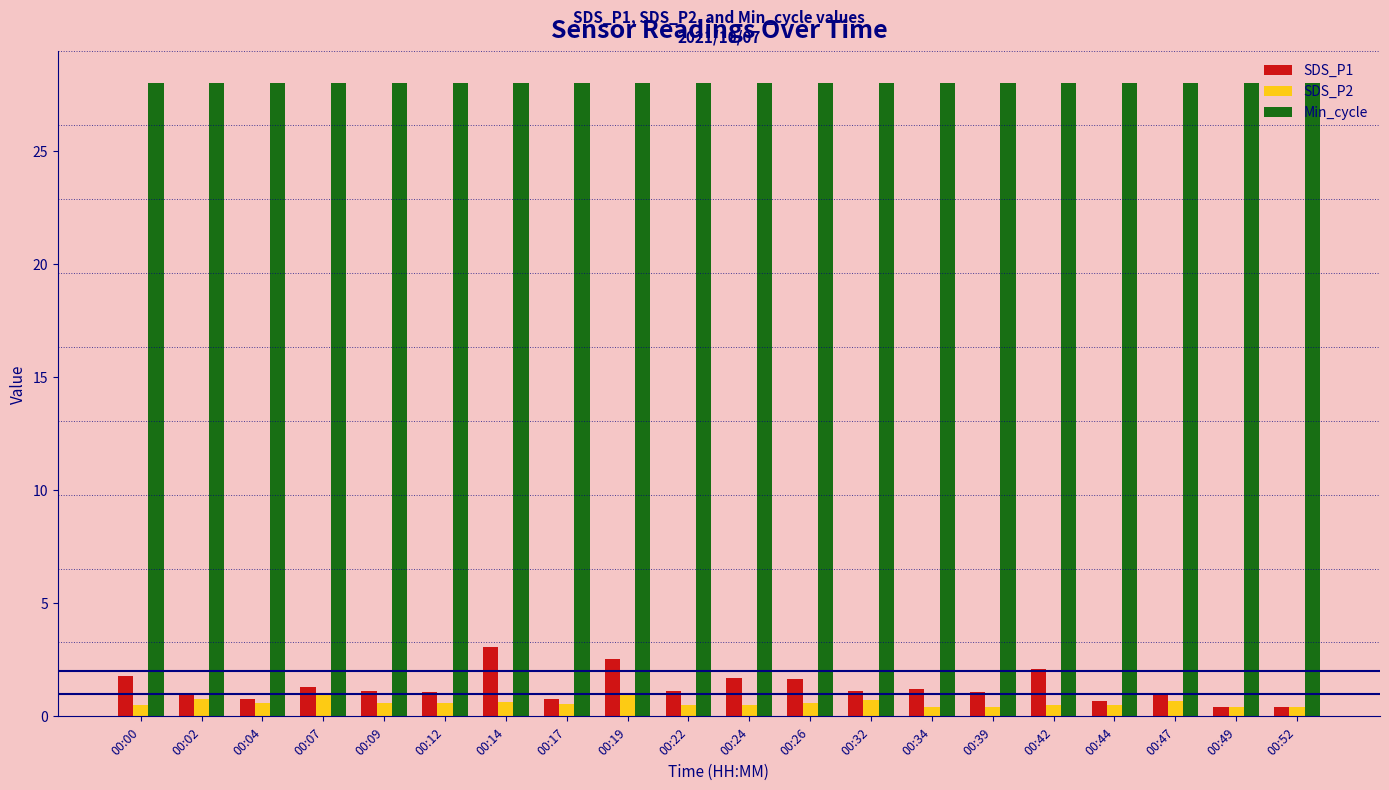

What is the maximum value for Min_cycle?

28.0